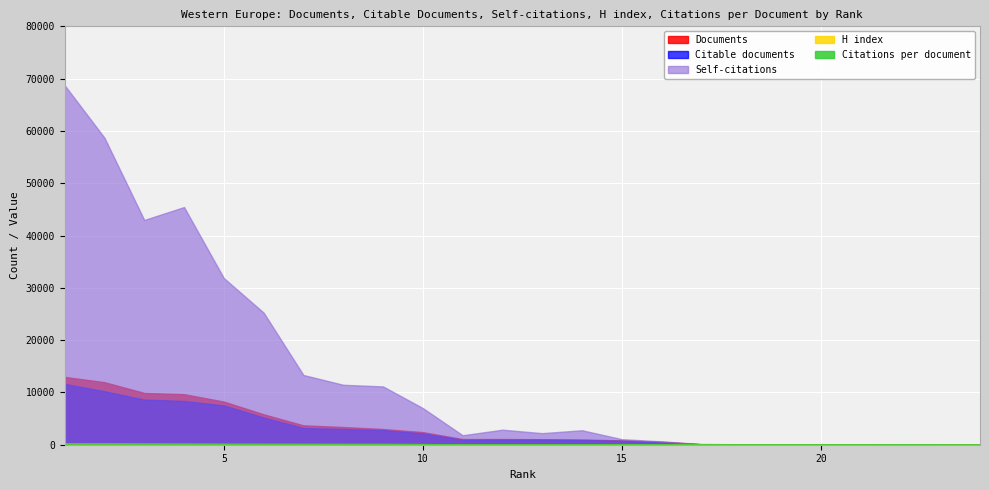

What value does the Citations per document series have at 4?

28.9